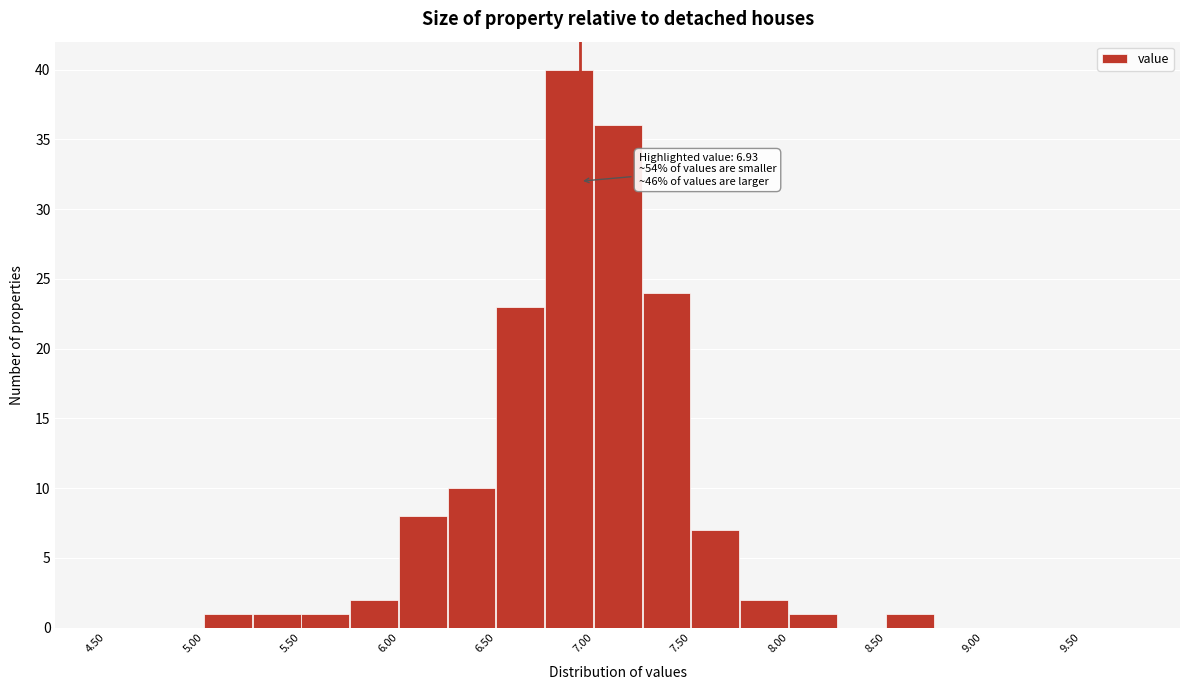

Which range on the x-axis has the tallest bar?

6.75 to 7.00